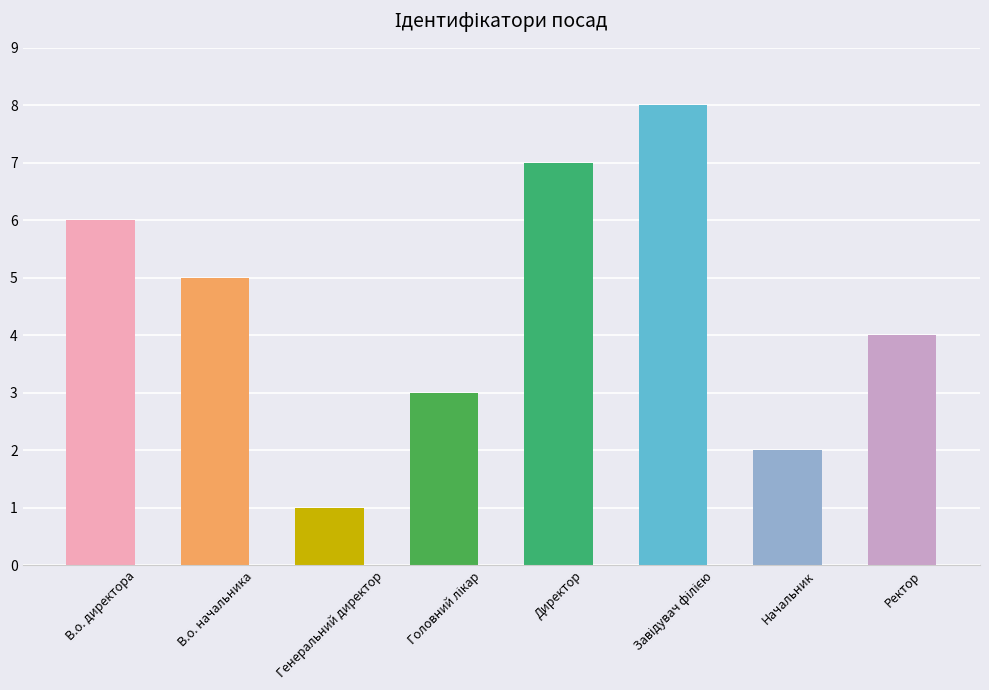

Reading left to right, list all the values displayed in this chart.

6	5	1	3	7	8	2	4